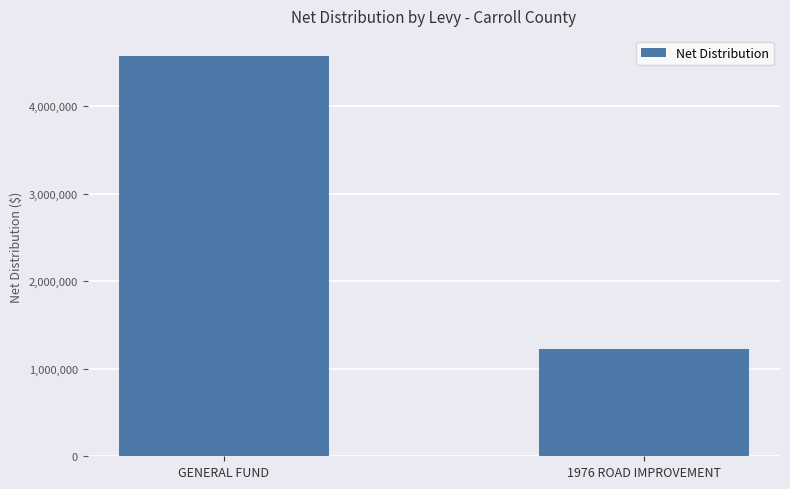

Rank the categories by value from lowest to highest.

1976 ROAD IMPROVEMENT, GENERAL FUND